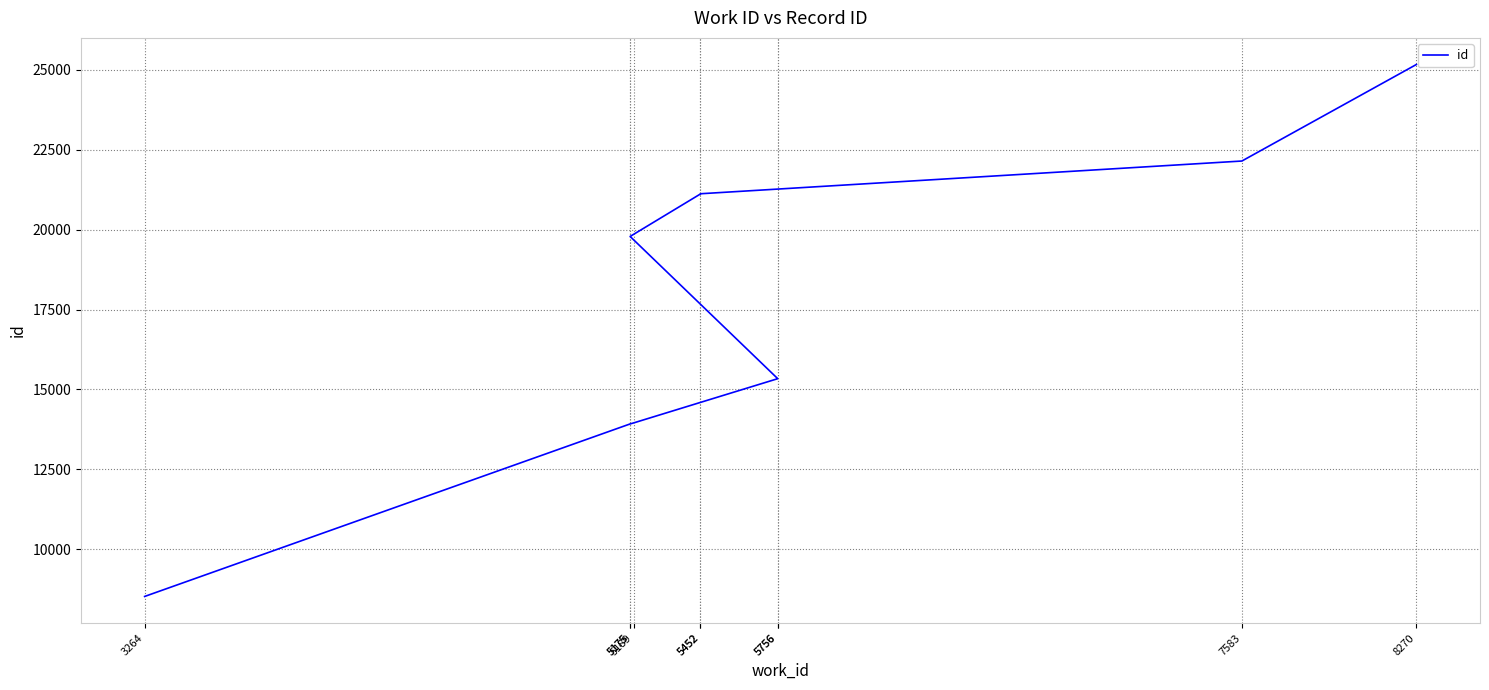

Is this an area chart (filled region under the line)?

No